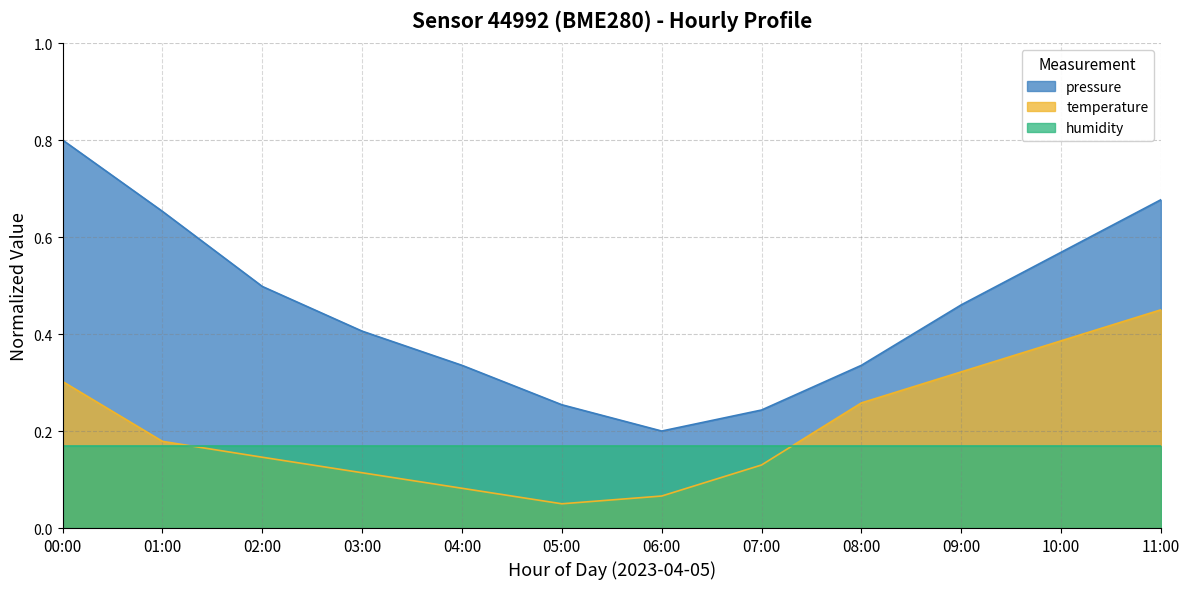

Is the value of temperature at 06:00 greater than the value of pressure at 07:00?

No